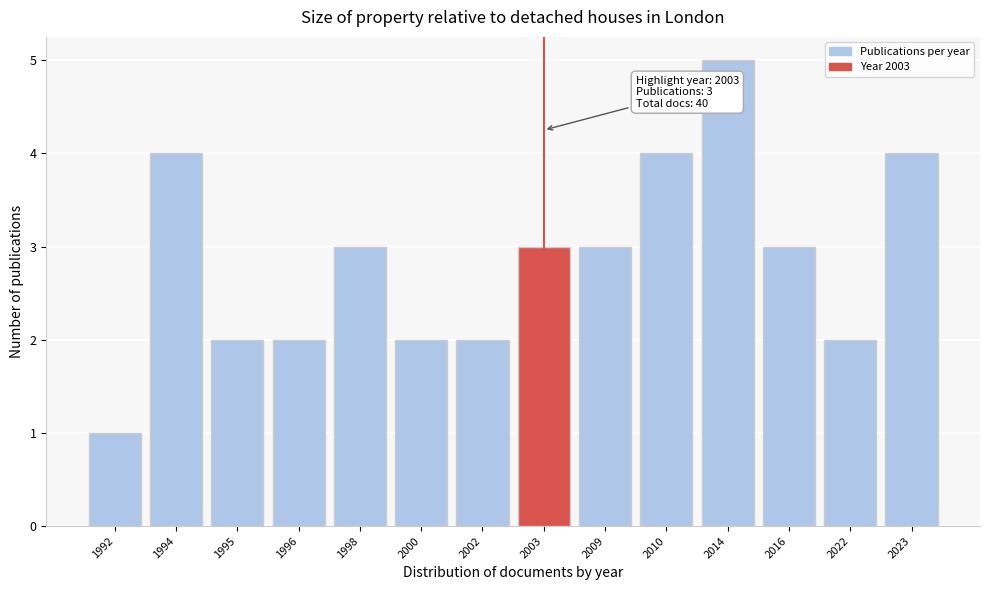

Reading left to right, what are all the values shown in this chart?

1992=1	1994=4	1995=2	1996=2	1998=3	2000=2	2002=2	2003=3	2009=3	2010=4	2014=5	2016=3	2022=2	2023=4